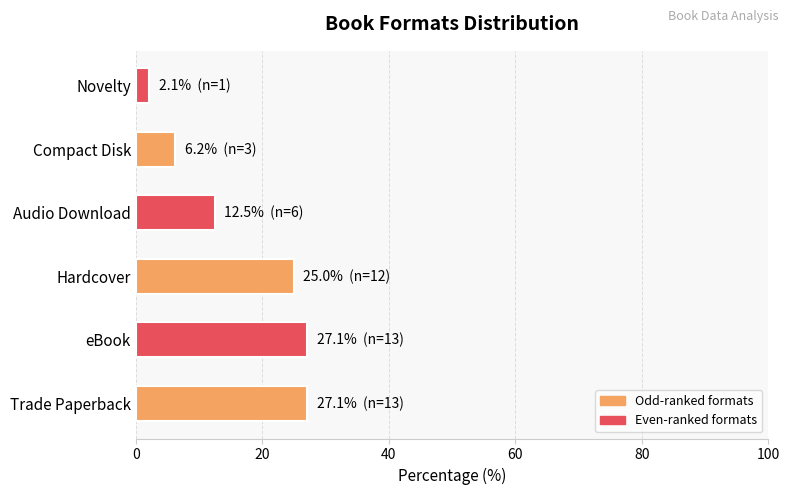

What is the ratio of the value at Compact Disk to the value at Novelty?

3.0